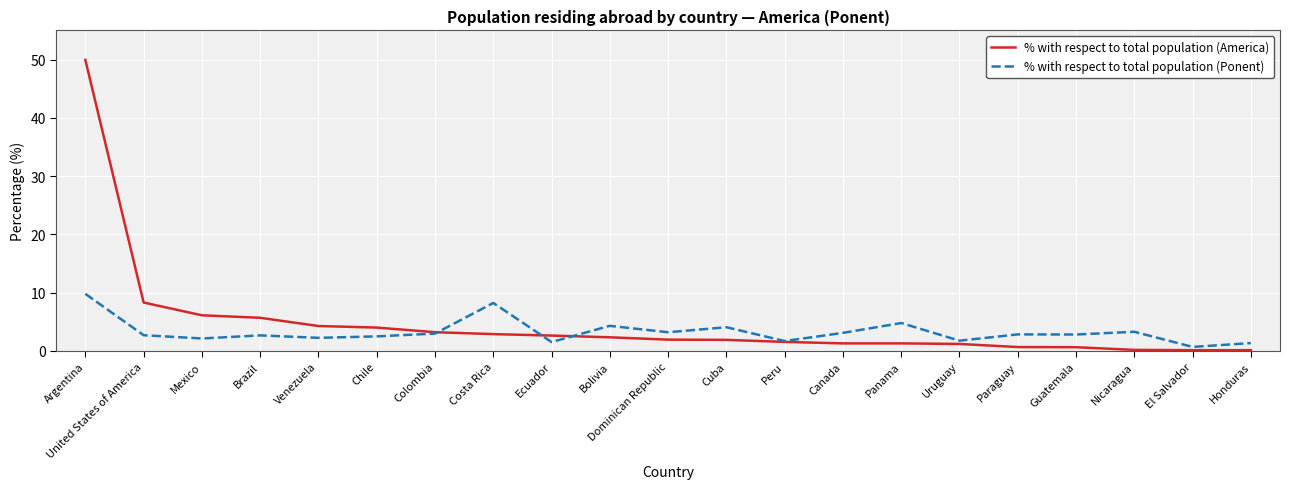

What is the greatest value displayed?

49.9